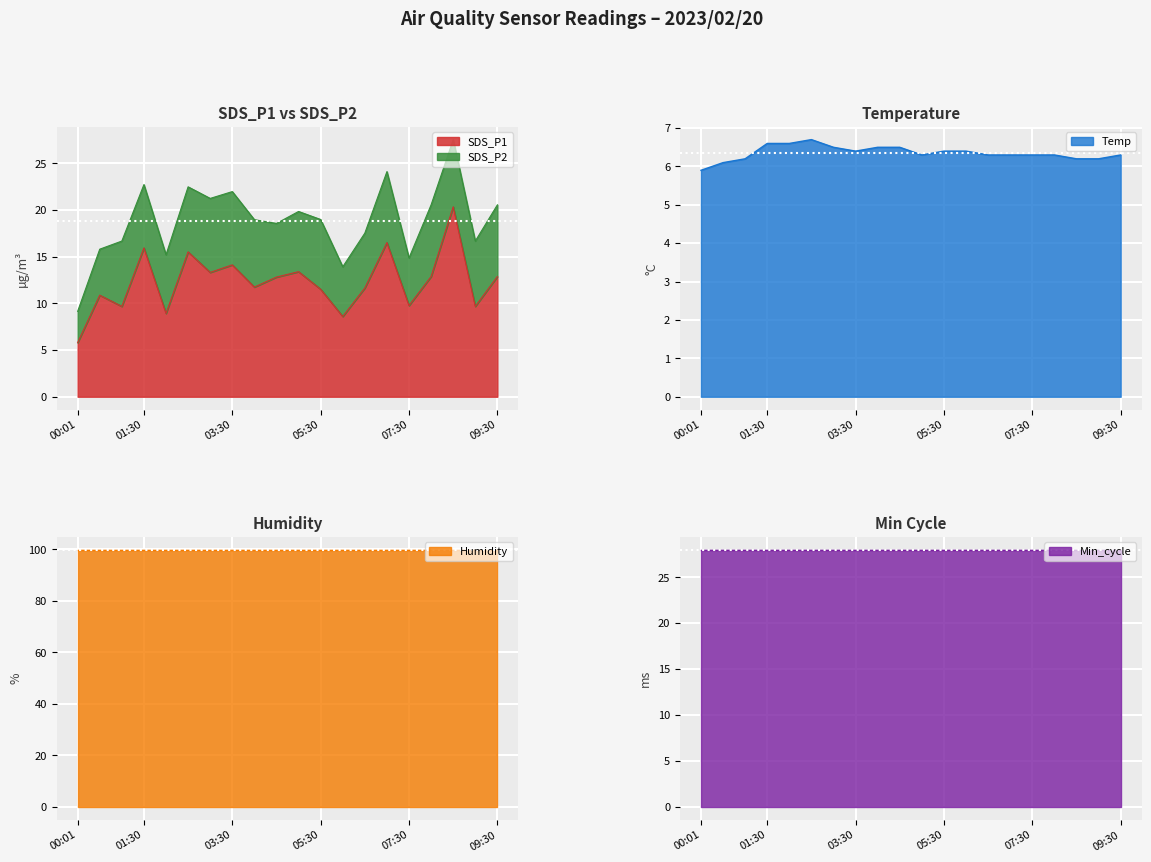

In SDS_P2, how many points are higher than both neighbors (excluding endpoints)?

5